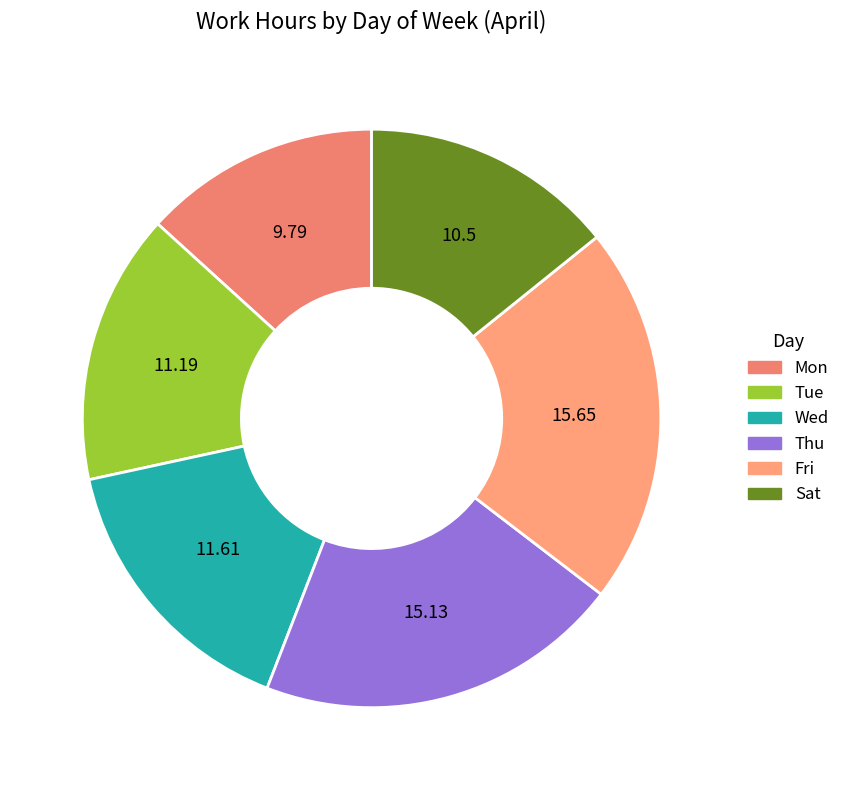

Count the number of slices in the pie.

6